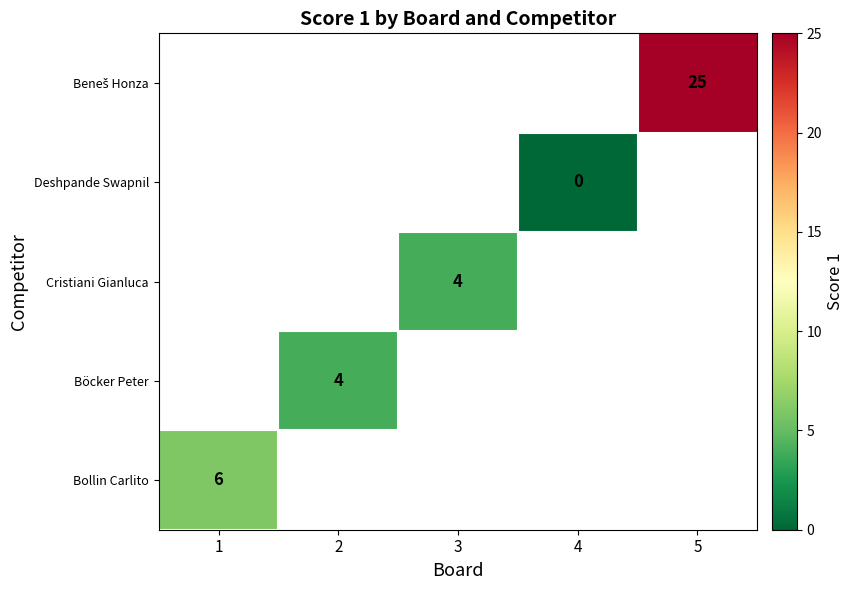

True or false: Cristiani Gianluca has a value of 4 at 3.

True